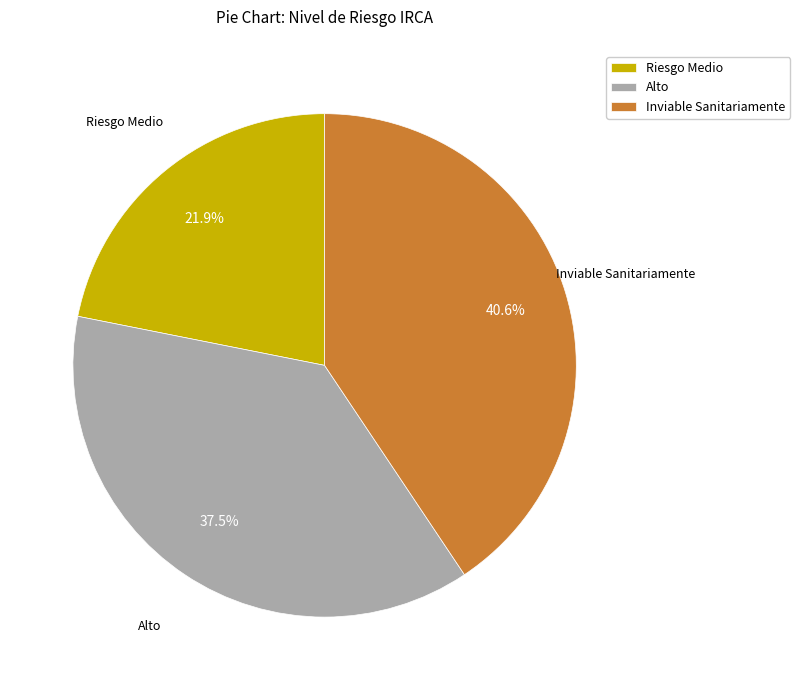

Rank the categories by value from highest to lowest.

Inviable Sanitariamente, Alto, Riesgo Medio